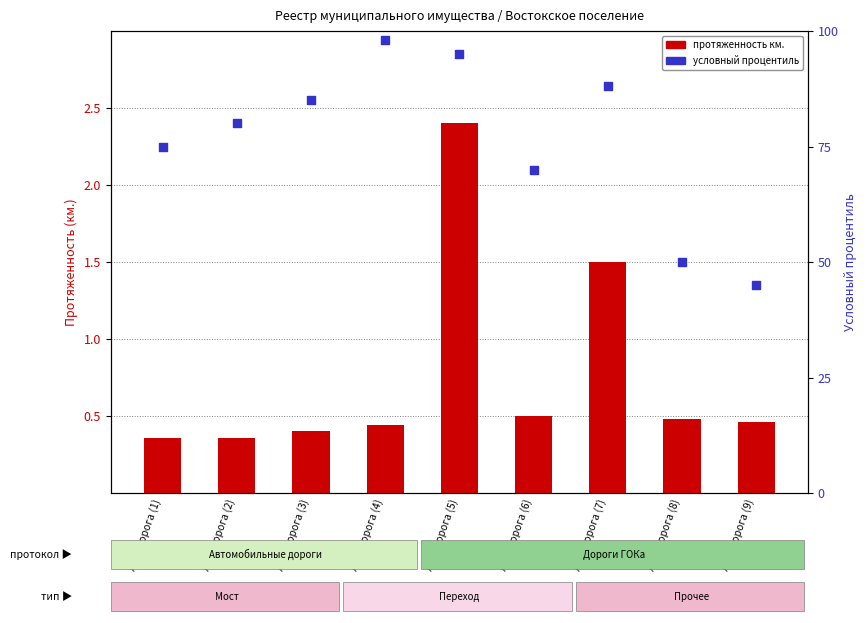

What are all the series names shown in the legend?

length km, percentile rank